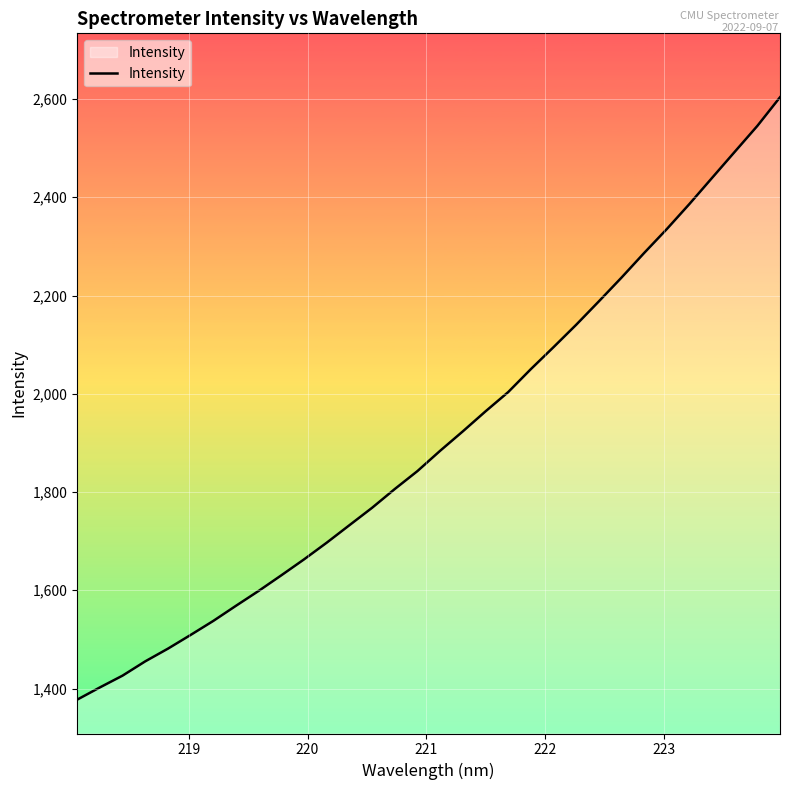

What is the difference between the maximum and second lowest values?

1201.3